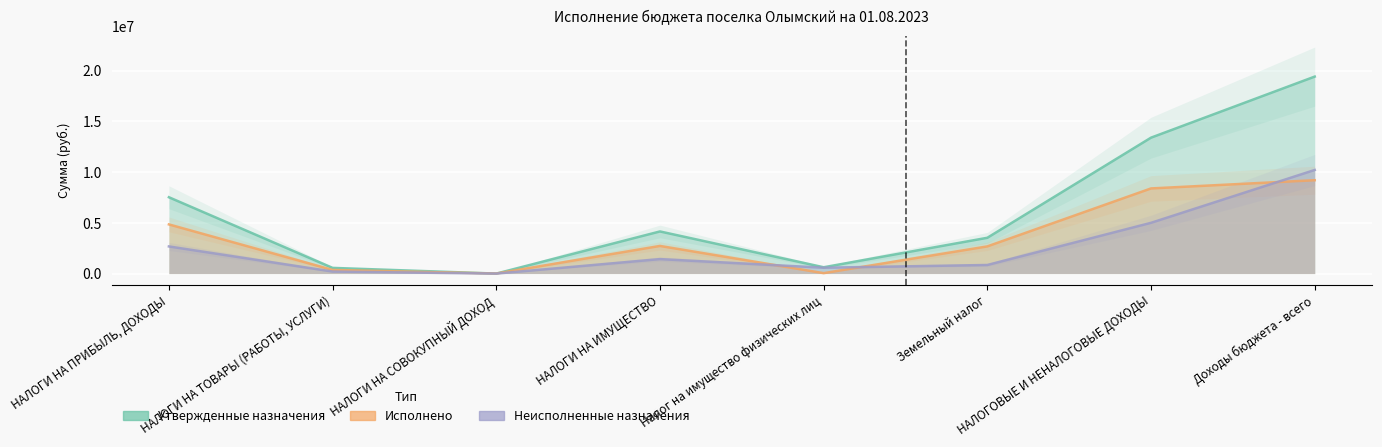

How many values in the Исполнено series are below 2725738?

4